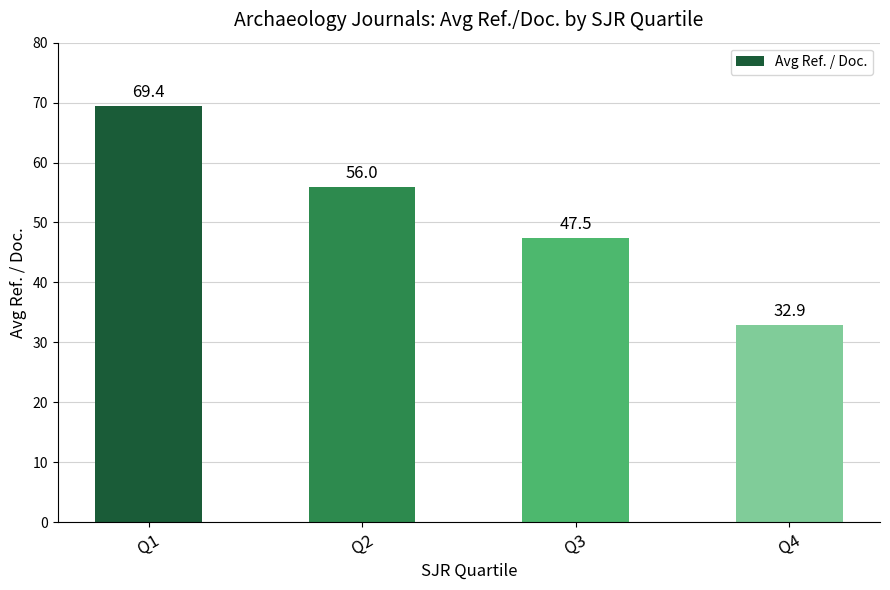

What is the maximum value shown in the chart?

69.4